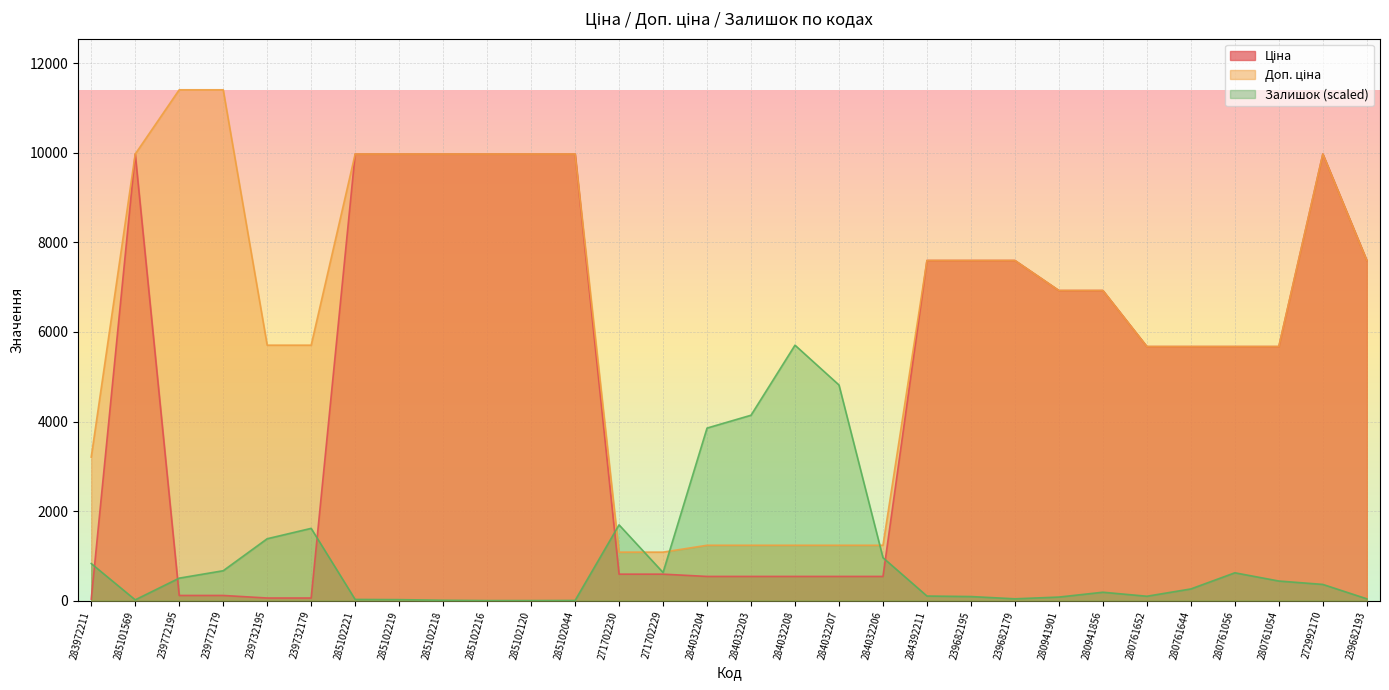

Reading right to left, what are all the values shown in this chart?

Ціна: 7596.5	9975.0	5673.8	5673.8	5673.8	5673.8	6925.7	6925.7	7596.5	7596.5	7596.5	539.0	539.0	539.0	539.0	539.0	589.9	589.9	9975.0	9975.0	9975.0	9975.0	9975.0	9975.0	57.0	57.0	114.1	114.1	9975.0	32.0
Доп. ціна: 7596.5	9975.0	5673.8	5673.8	5673.8	5673.8	6925.7	6925.7	7596.5	7596.5	7596.5	1235.4	1235.4	1235.4	1235.4	1235.4	1081.7	1081.7	9975.0	9975.0	9975.0	9975.0	9975.0	9975.0	5705.0	5705.0	11410.0	11410.0	9975.0	3205.0
Залишок: 39.1	360.7	436.5	620.4	259.6	96.5	186.1	78.1	39.1	89.6	101.1	958.1	4815.8	5705.0	4140.3	3853.1	627.3	1691.1	2.3	0.0	0.0	6.9	20.7	25.3	1612.9	1380.9	666.3	500.9	16.1	827.1